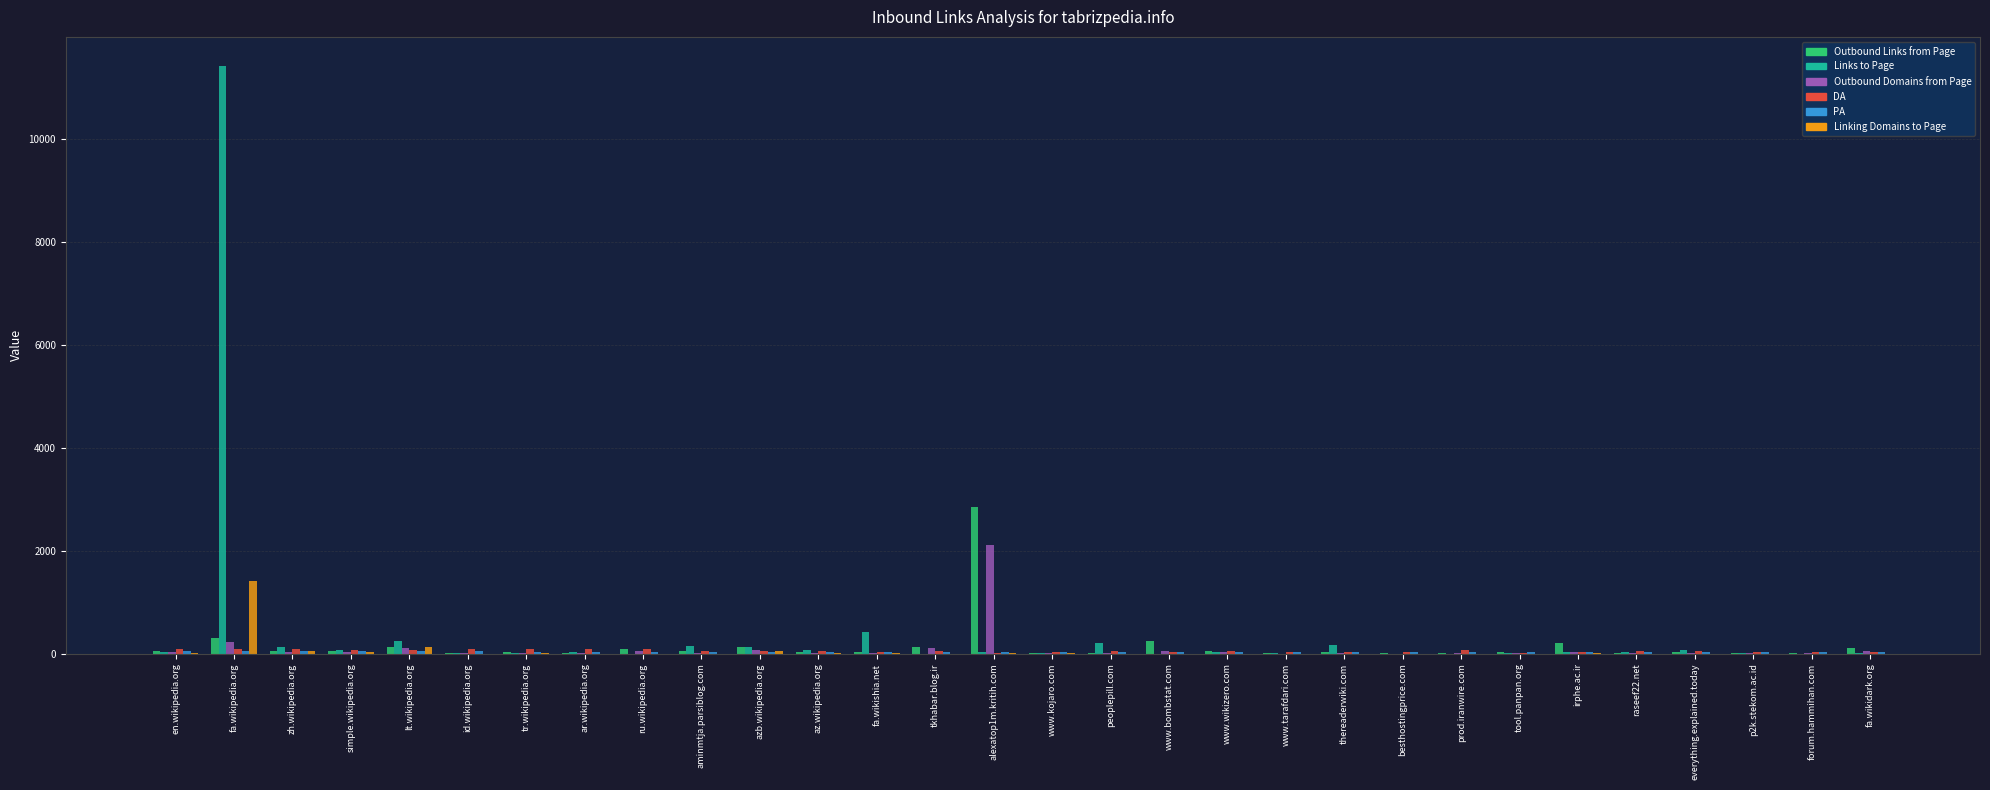

At which category is the sum across all series the highest?

fa.wikipedia.org